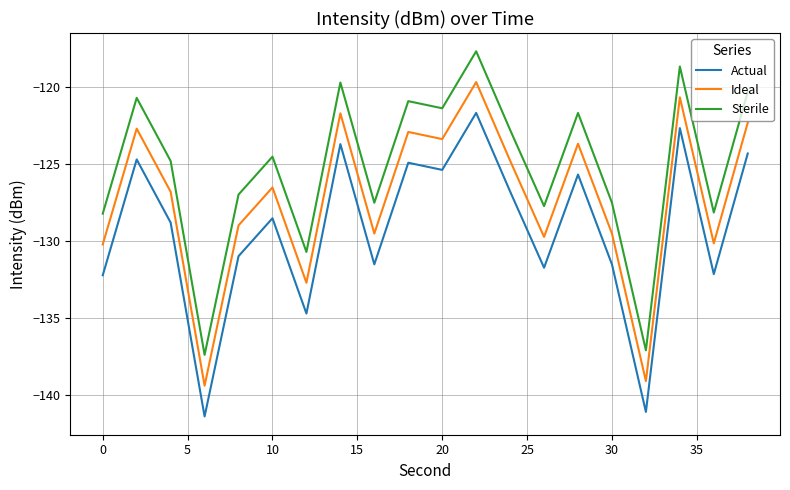

What are all the series names shown in the legend?

Actual, Ideal, Sterile